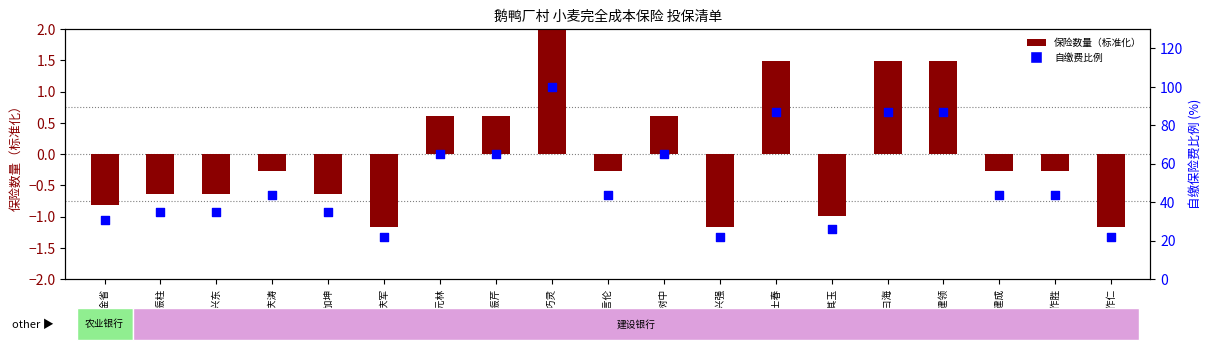

Which series has the widest spread of Y values?

自缴费比例